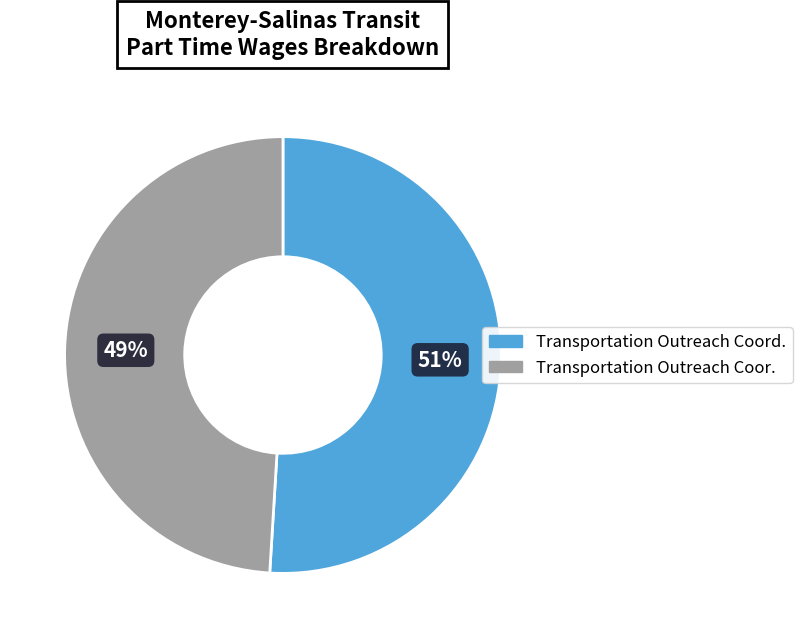

Count the number of slices in the pie.

2